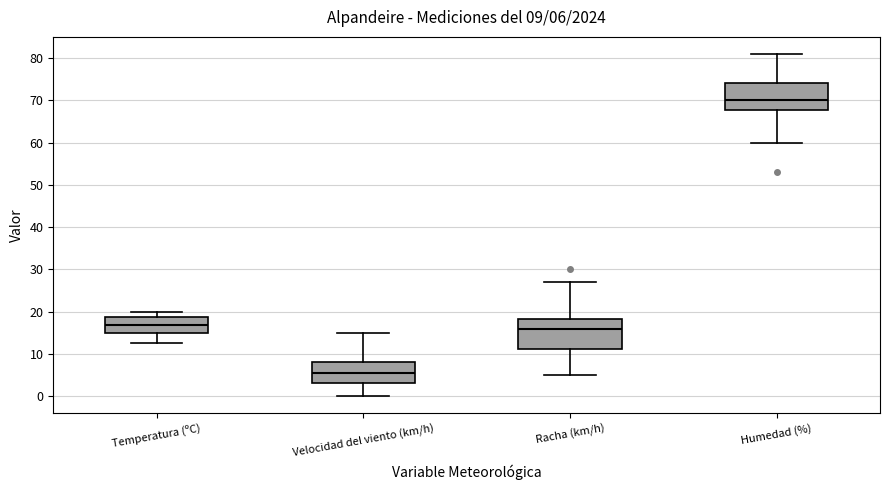

Which box has the lowest median line?

Velocidad del viento (km/h)